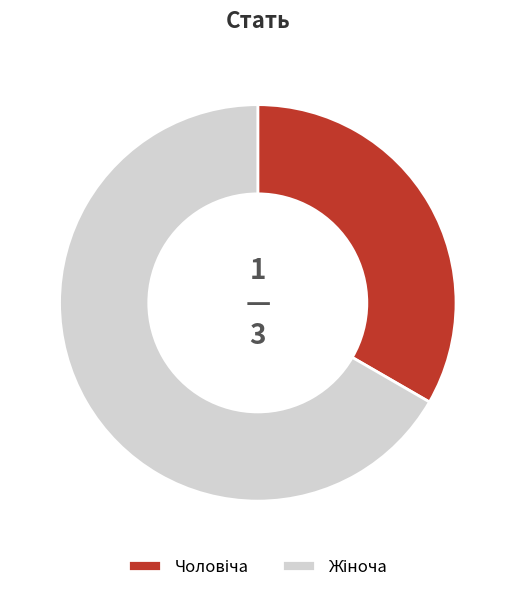

Does any single category account for the majority?

Yes